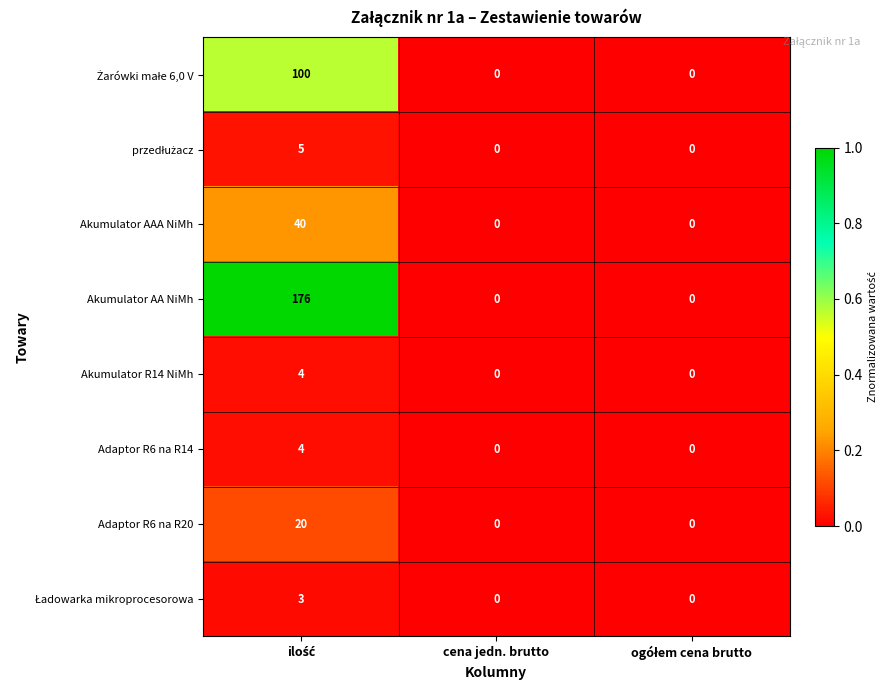

Which series has the largest range (max minus min)?

Akumulator AA NiMh